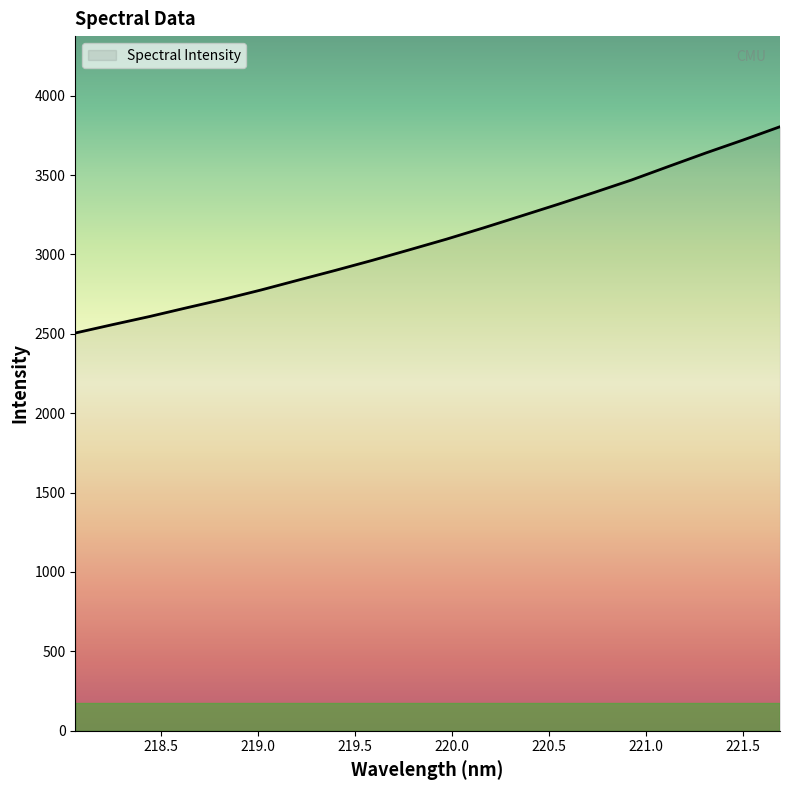

What is the greatest value displayed?

3804.2